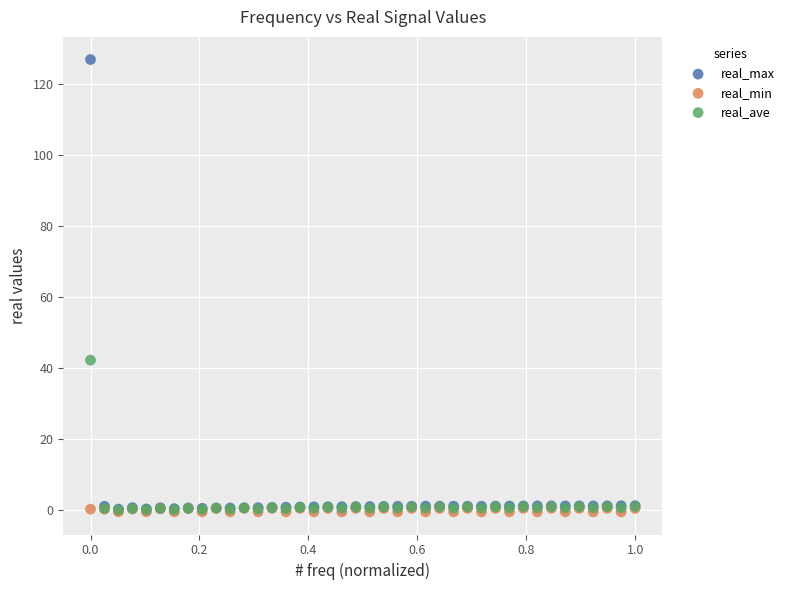

Across all series, what Y value is closest to 63?

42.3